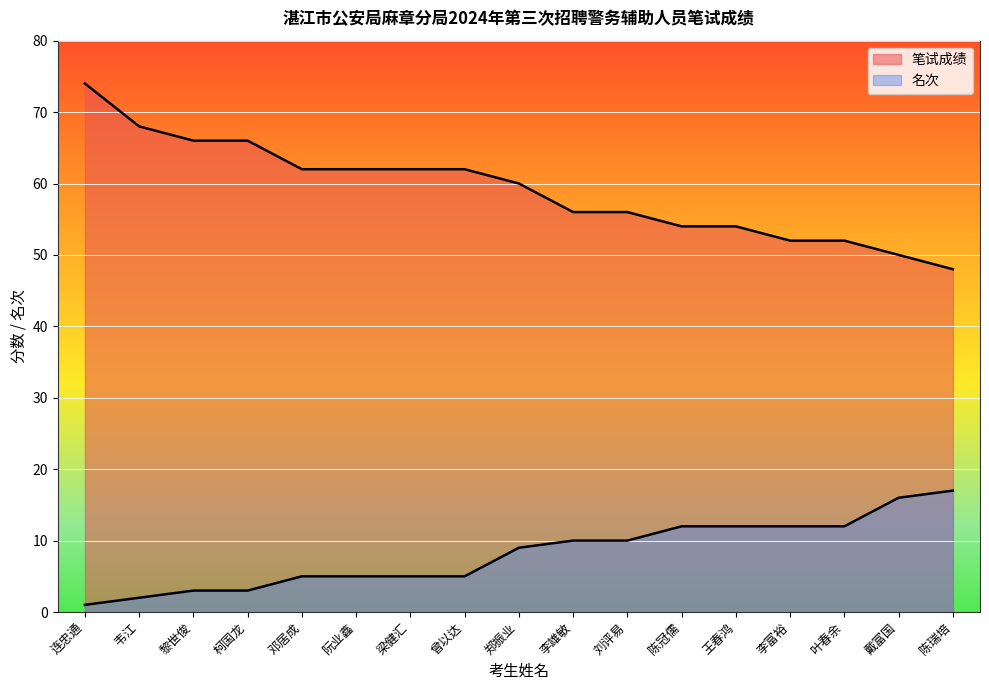

Is the value of 笔试成绩 at 陈瑞培 greater than the value of 名次 at 刘评易?

Yes